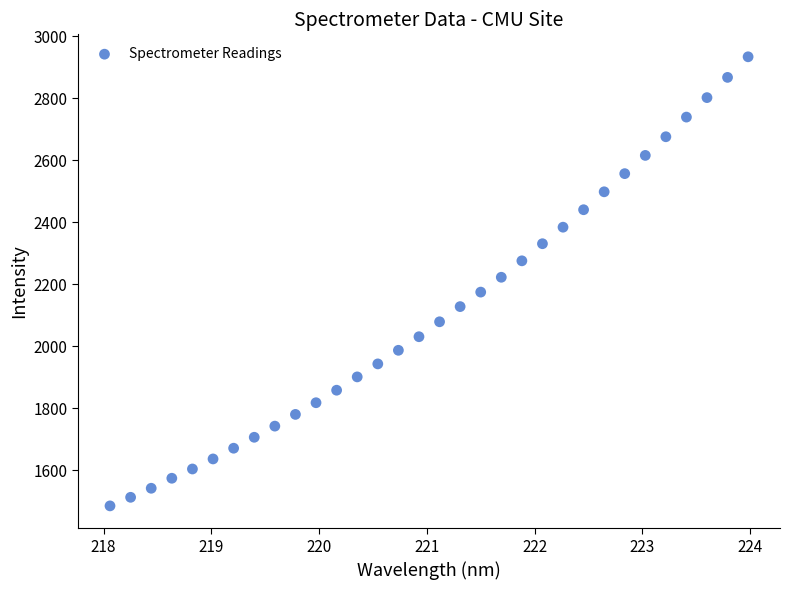

What is the range of Y values (max minus min)?

1448.7